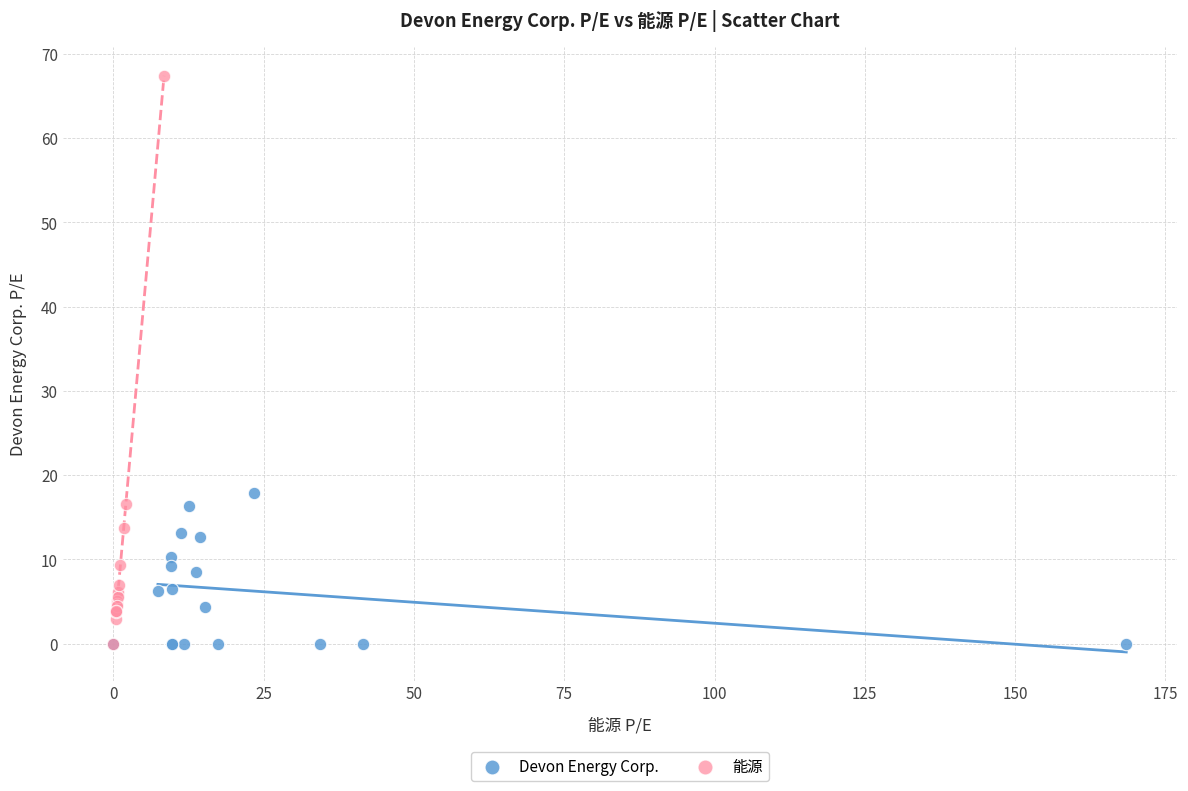

Which series has the widest spread of Y values?

能源